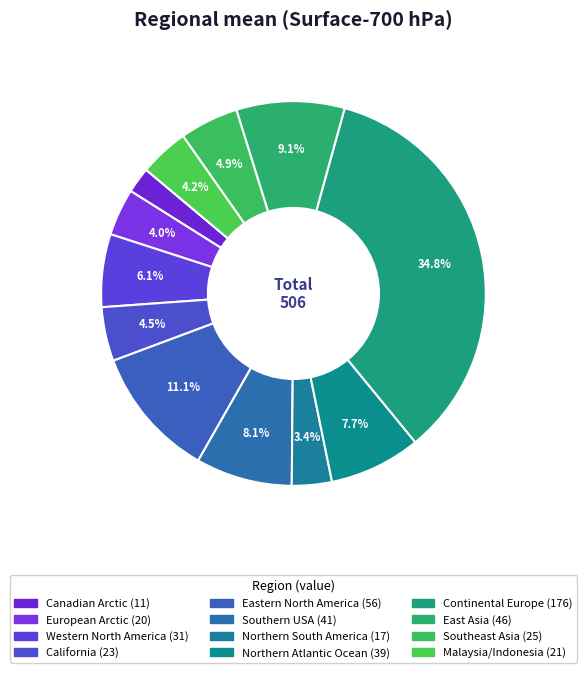

To the nearest percent, what is the difference between the largest and smallest slice percentages?

33%